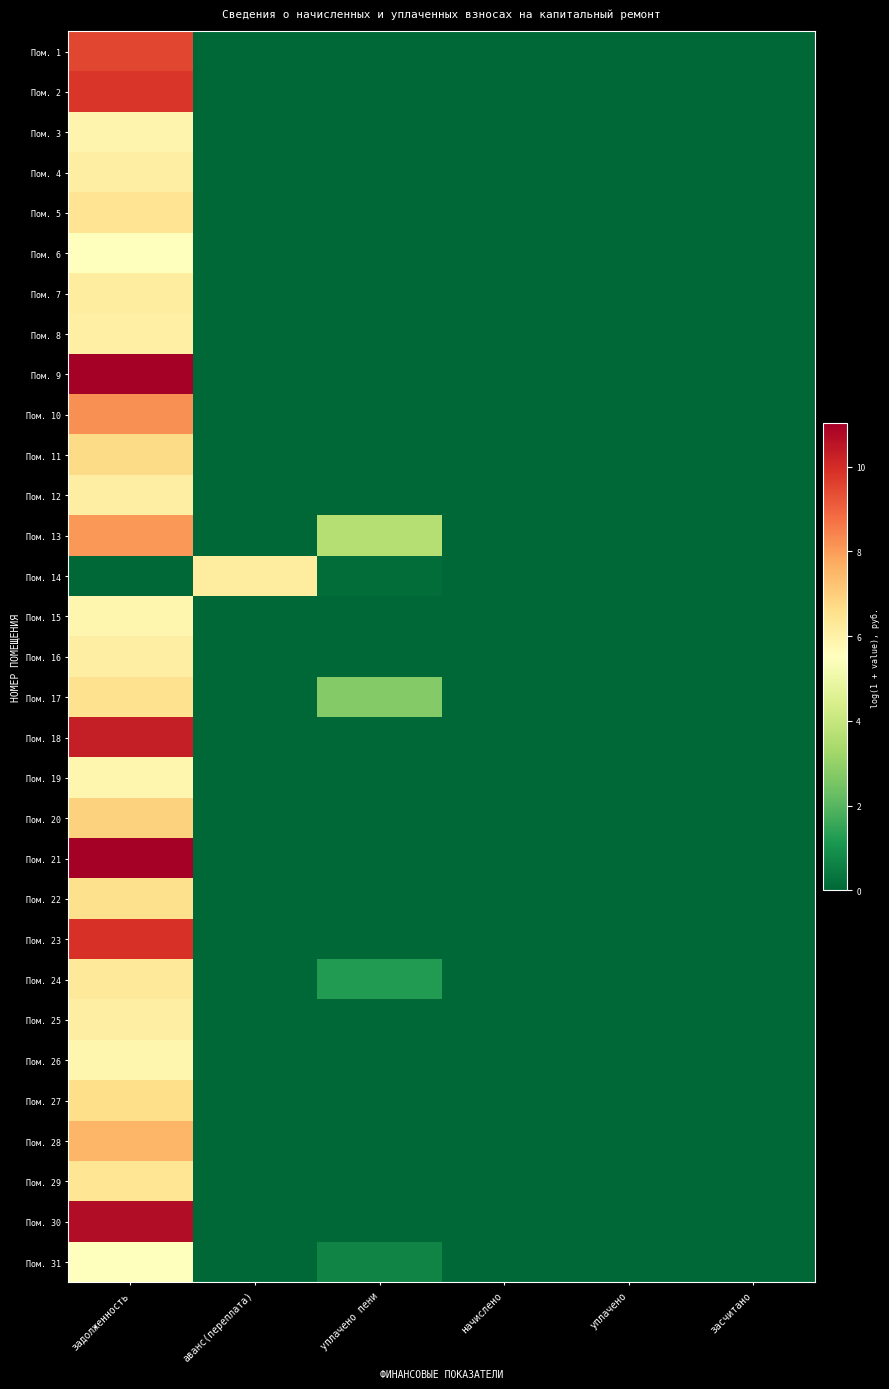

Rank the series at уплачено пени from lowest to highest value.

Пом. 1, Пом. 2, Пом. 3, Пом. 4, Пом. 5, Пом. 6, Пом. 7, Пом. 8, Пом. 9, Пом. 10, Пом. 11, Пом. 12, Пом. 15, Пом. 16, Пом. 18, Пом. 19, Пом. 20, Пом. 21, Пом. 22, Пом. 23, Пом. 25, Пом. 26, Пом. 27, Пом. 28, Пом. 29, Пом. 30, Пом. 14, Пом. 31, Пом. 24, Пом. 17, Пом. 13